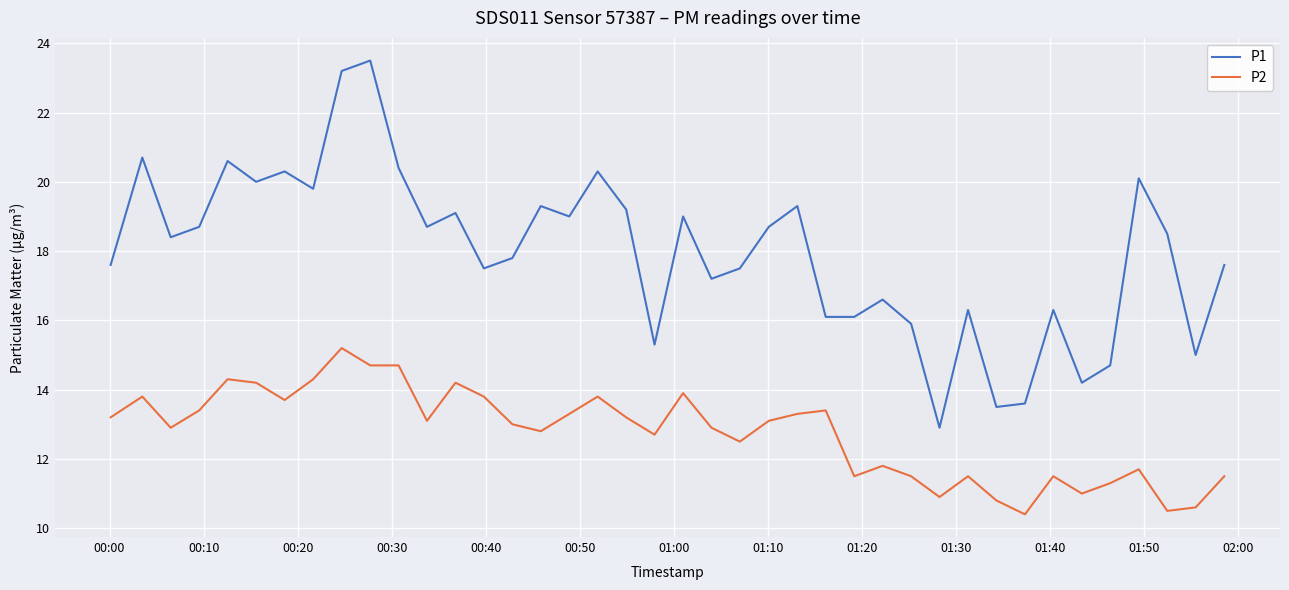

Reading left to right, what are all the values shown in this chart?

P1: 17.6	20.7	18.4	18.7	20.6	20.0	20.3	19.8	23.2	23.5	20.4	18.7	19.1	17.5	17.8	19.3	19.0	20.3	19.2	15.3	19.0	17.2	17.5	18.7	19.3	16.1	16.1	16.6	15.9	12.9	16.3	13.5	13.6	16.3	14.2	14.7	20.1	18.5	15.0	17.6
P2: 13.2	13.8	12.9	13.4	14.3	14.2	13.7	14.3	15.2	14.7	14.7	13.1	14.2	13.8	13.0	12.8	13.3	13.8	13.2	12.7	13.9	12.9	12.5	13.1	13.3	13.4	11.5	11.8	11.5	10.9	11.5	10.8	10.4	11.5	11.0	11.3	11.7	10.5	10.6	11.5